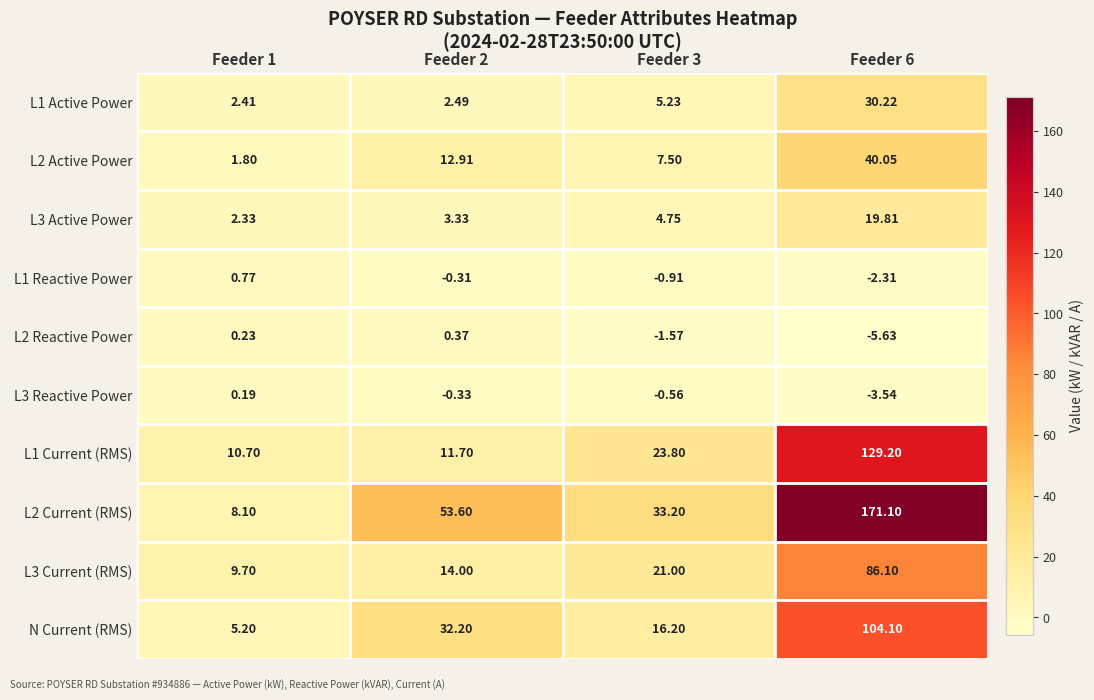

At which category is the sum across all series the highest?

Feeder 6